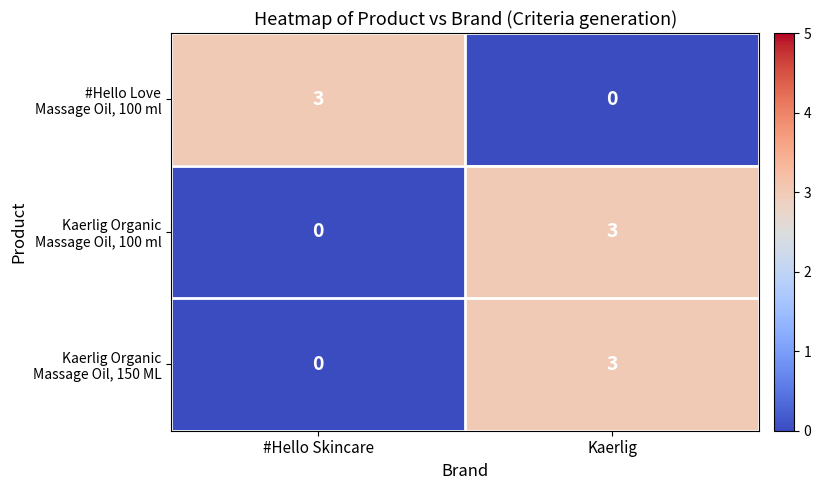

How many series are shown in this chart?

3